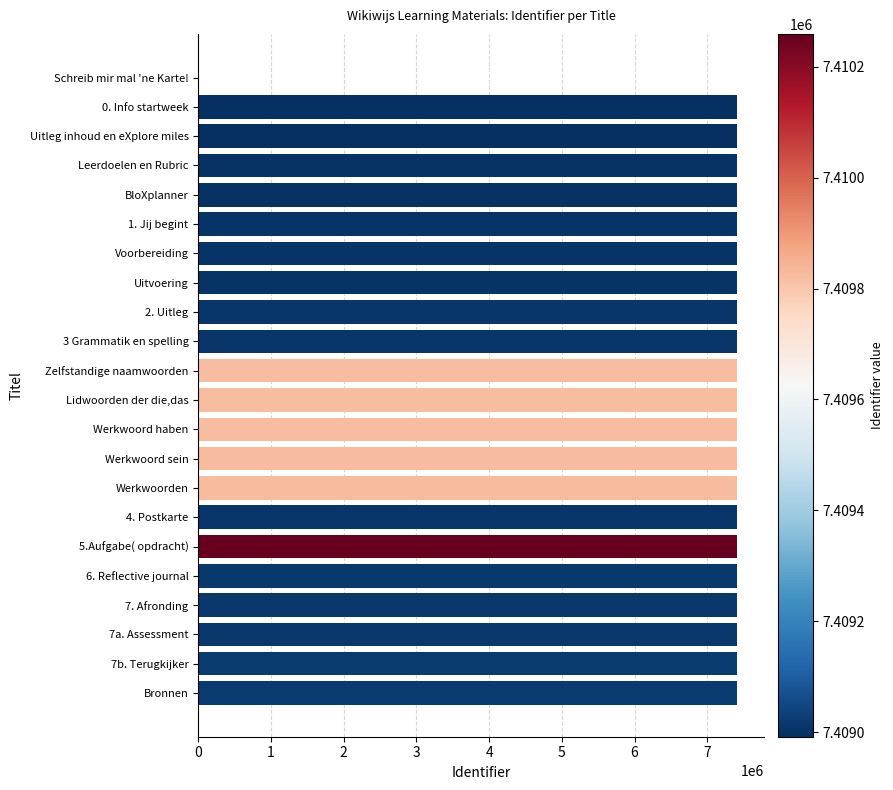

At which label is the value closest to 3705129?

0. Info startweek